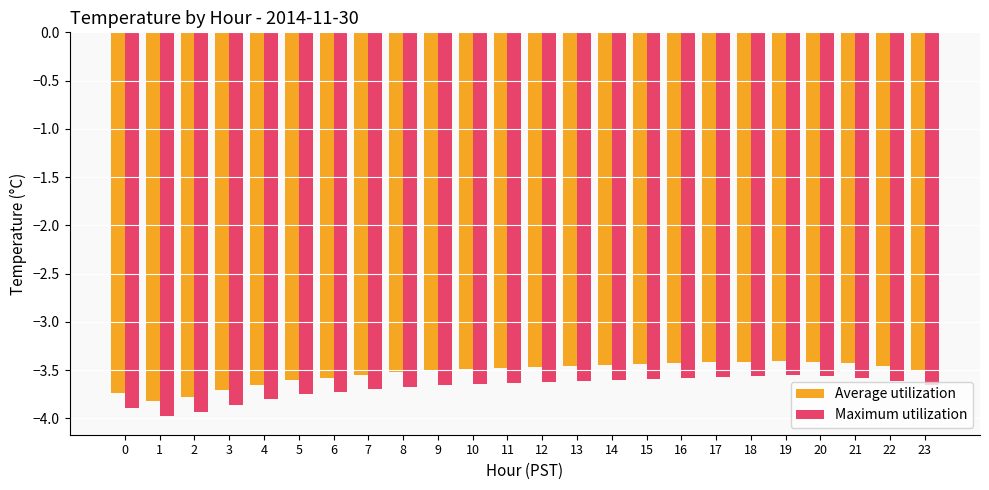

What is the total value across all series at 1?

-7.8